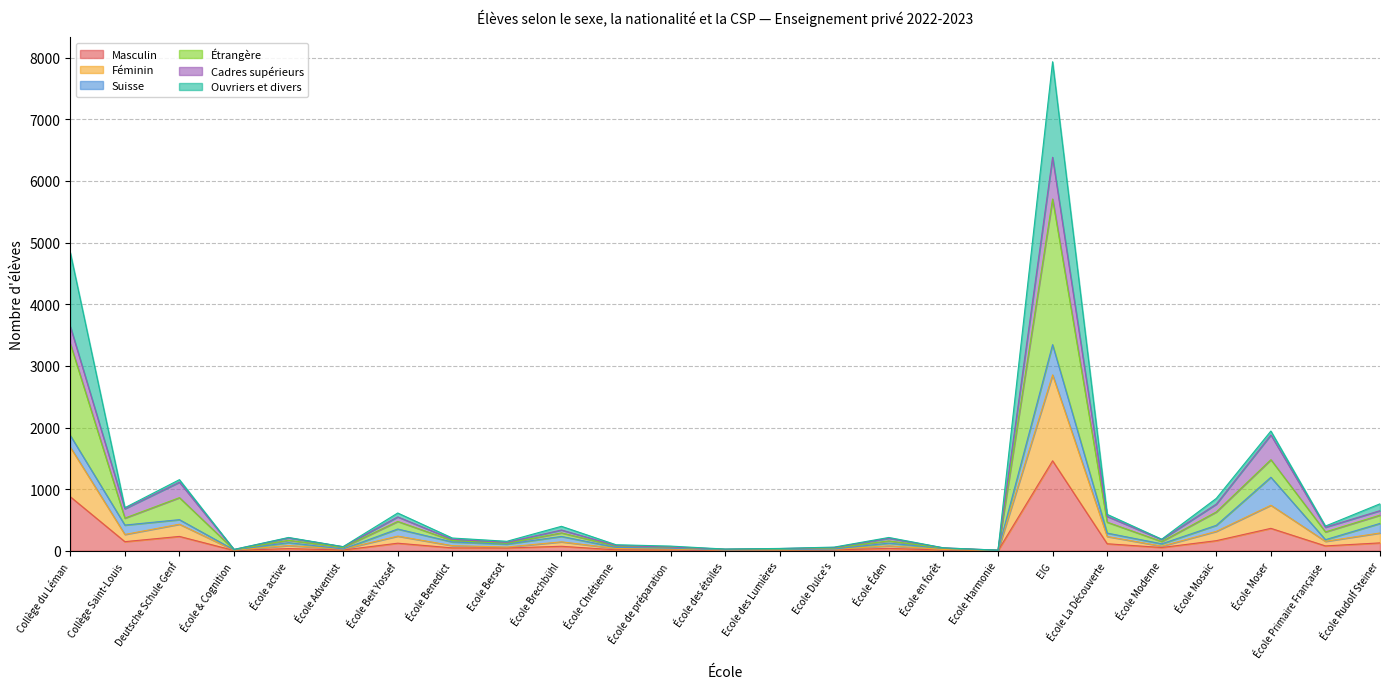

What is the maximum value shown in the chart?

7935